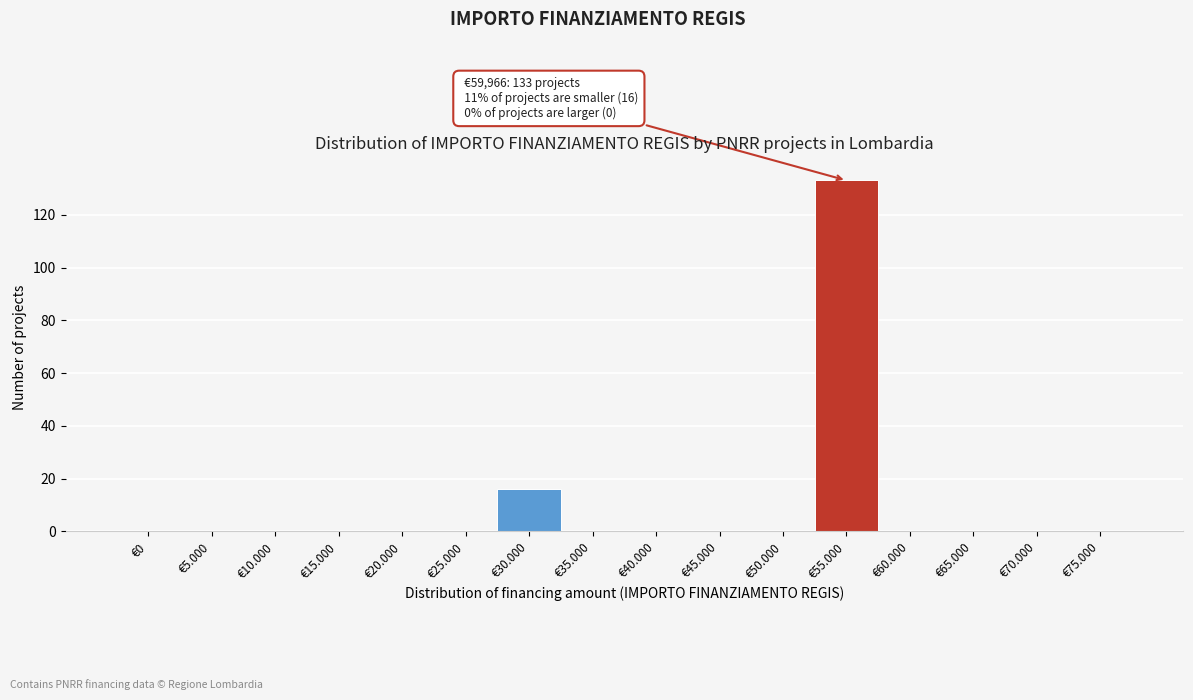

Reading left to right, transcribe all the data shown in this chart.

€0=0	€5.000=0	€10.000=0	€15.000=0	€20.000=0	€25.000=0	€30.000=16	€35.000=0	€40.000=0	€45.000=0	€50.000=0	€55.000=133	€60.000=0	€65.000=0	€70.000=0	€75.000=0